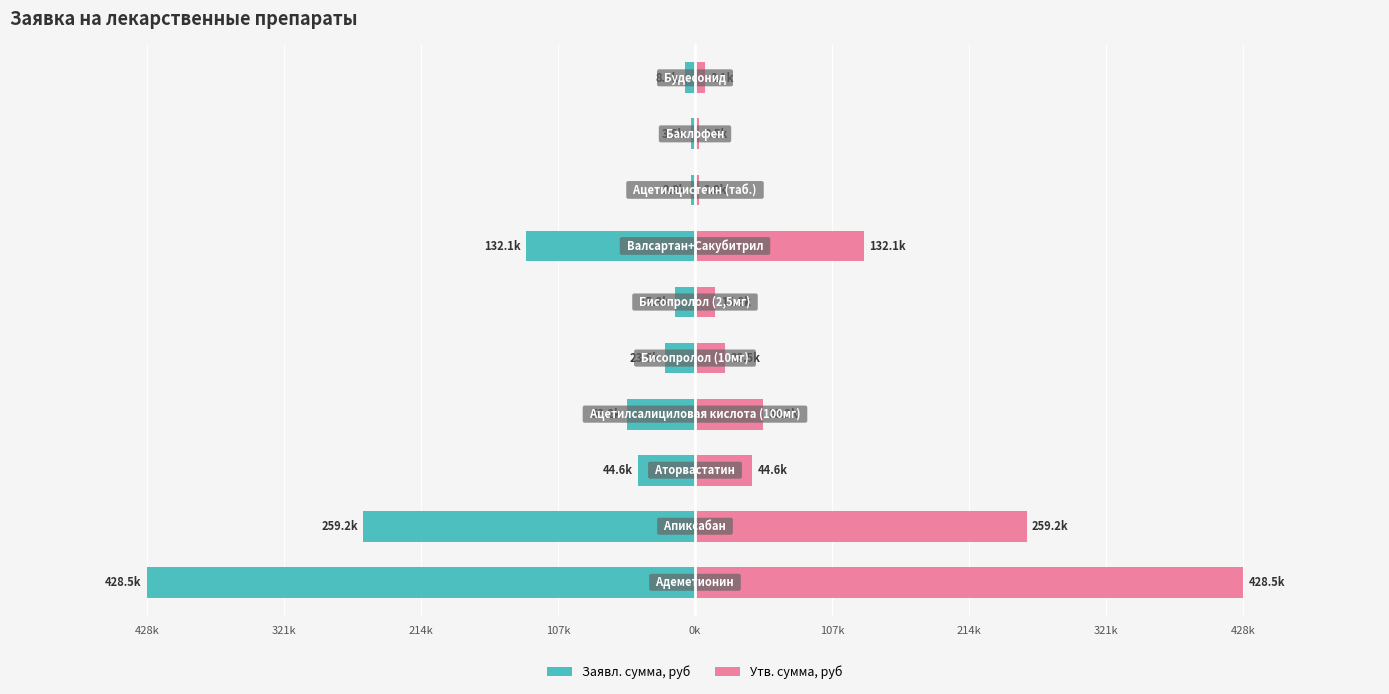

Which has a higher value, 214k or 107k?

107k